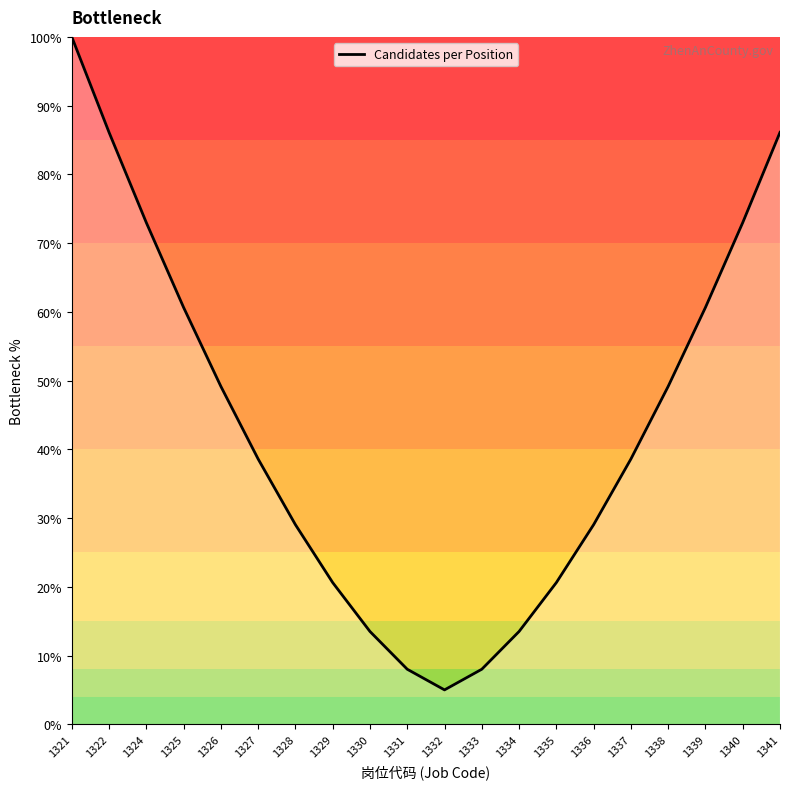

Reading right to left, transcribe all the data shown in this chart.

86.1	73.0	60.6	49.2	38.6	29.0	20.6	13.5	8.0	5.0	8.0	13.5	20.6	29.0	38.6	49.2	60.6	73.0	86.1	100.0